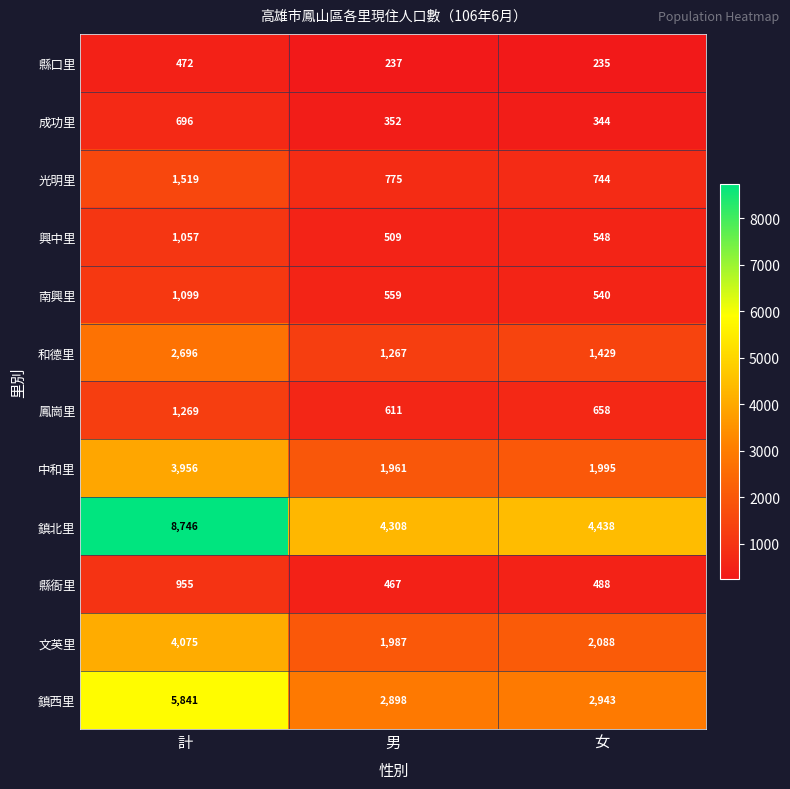

What is the spread (max minus min) of values at 男?

4071